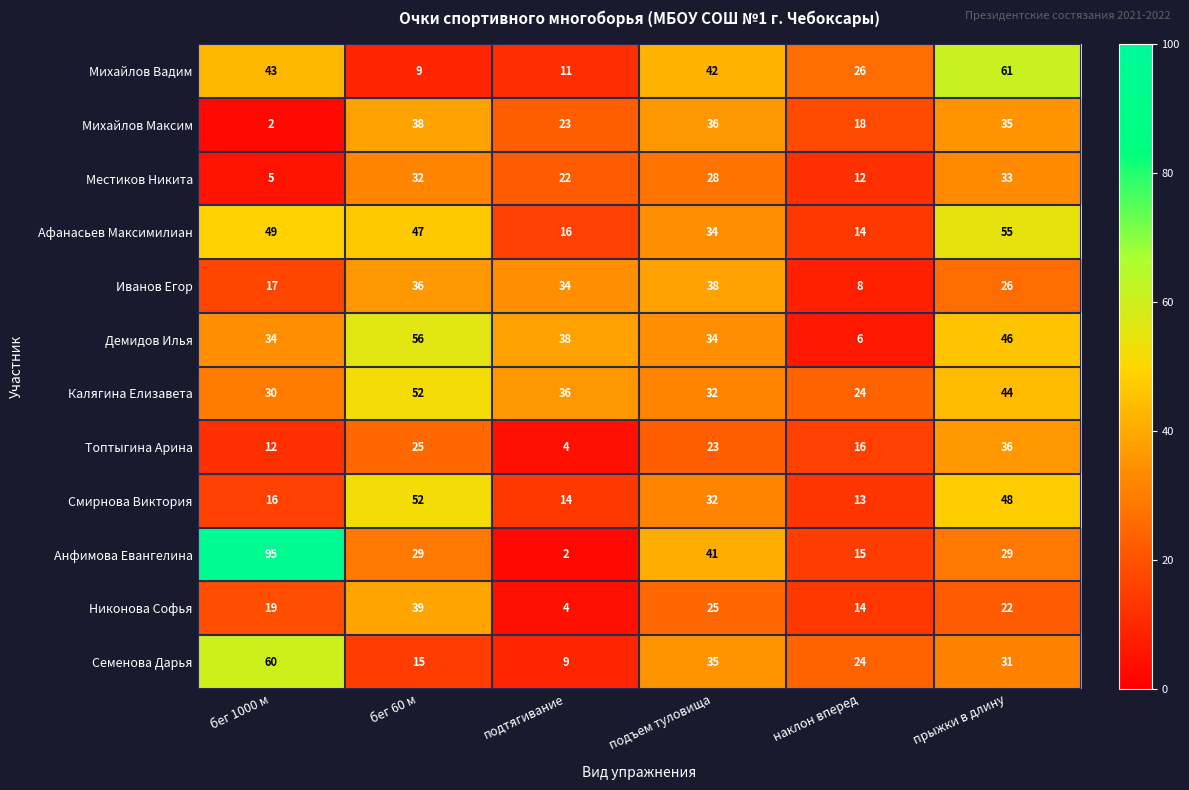

What is the difference between the maximum and minimum values in the Топтыгина Арина series?

32